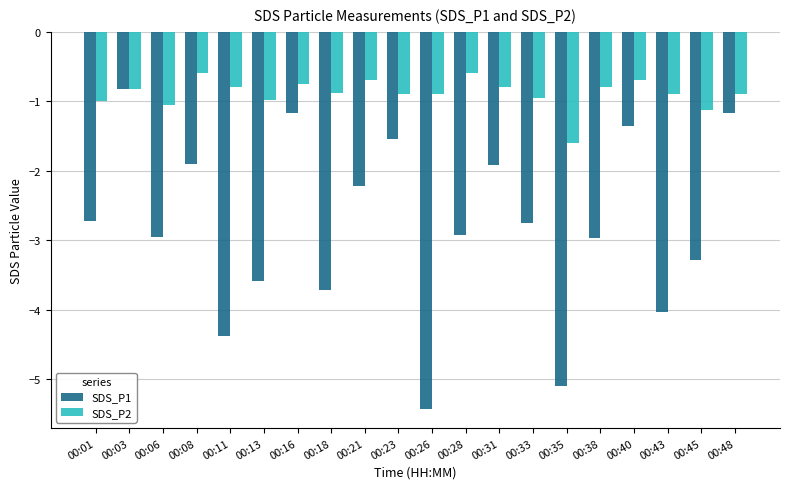

Which label corresponds to the smallest value in the chart?

00:26